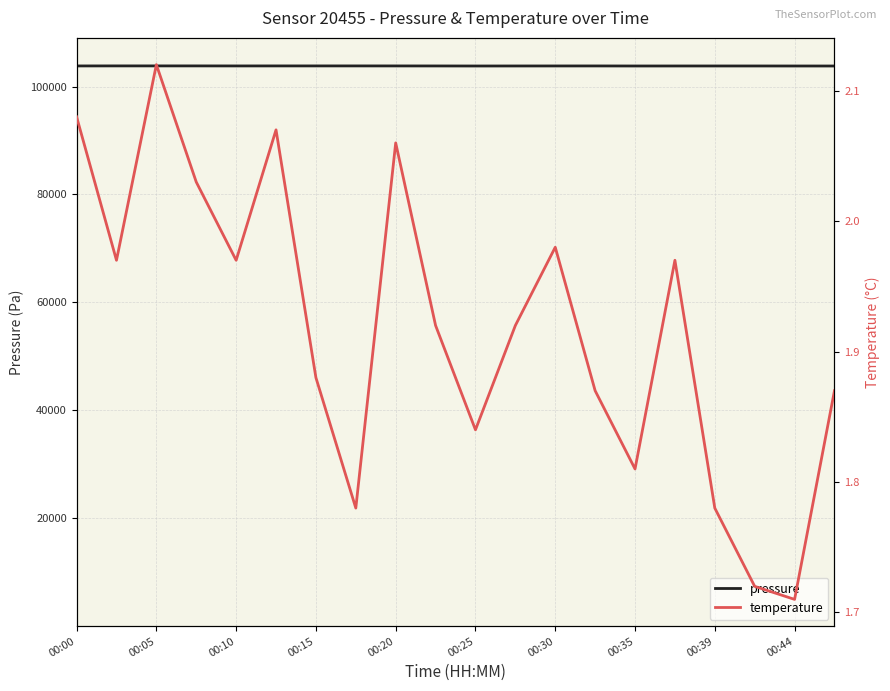

Is it true that temperature equals 0.7 at 00:20?

False